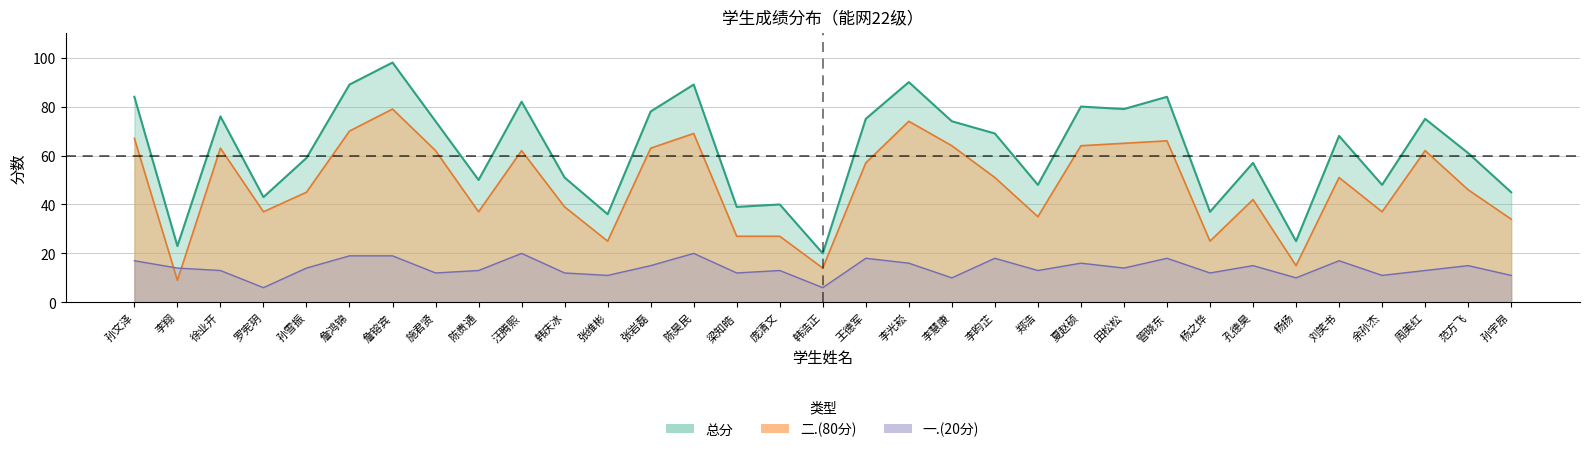

How many distinct data groups are displayed?

3